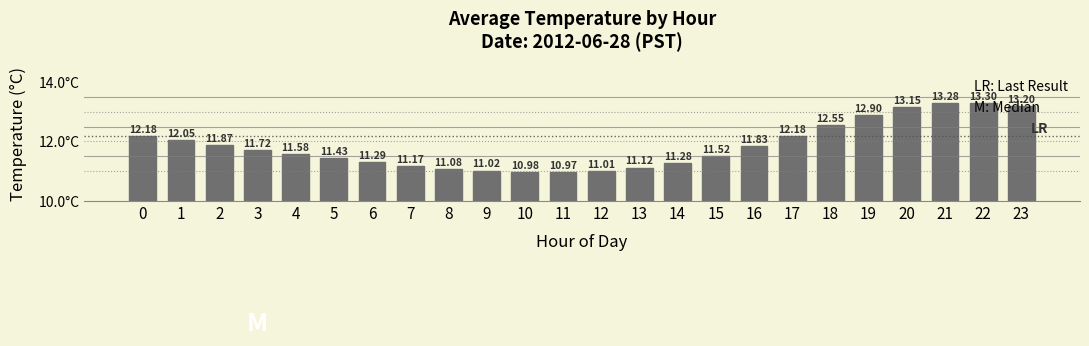

Where is the data nearest to the value 12?

1